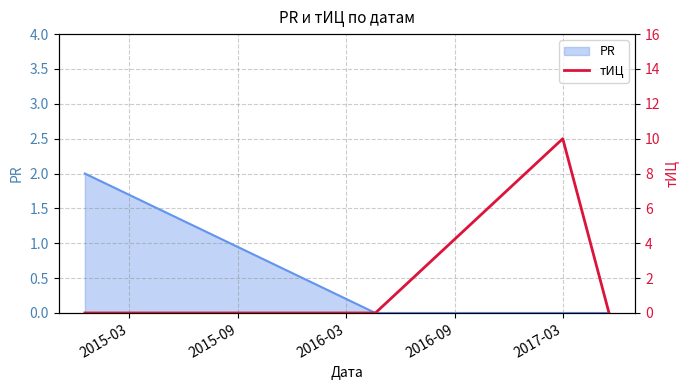

True or false: PR has more than 1 points higher than both neighbors.

False